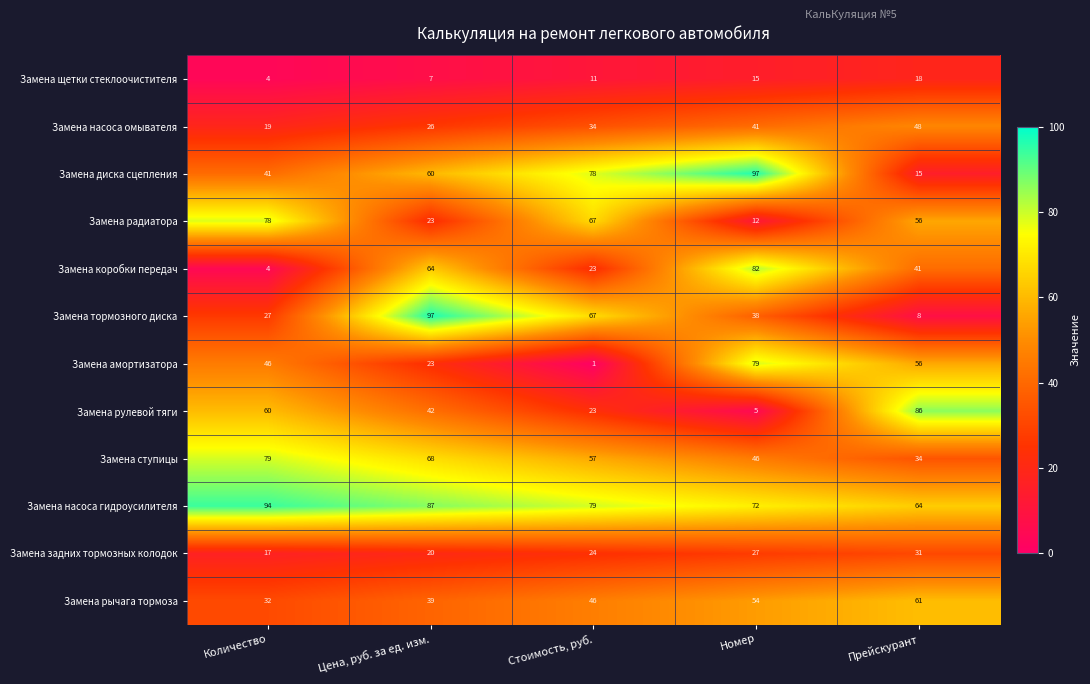

True or false: Замена насоса омывателя has a value of 19 at Количество.

True